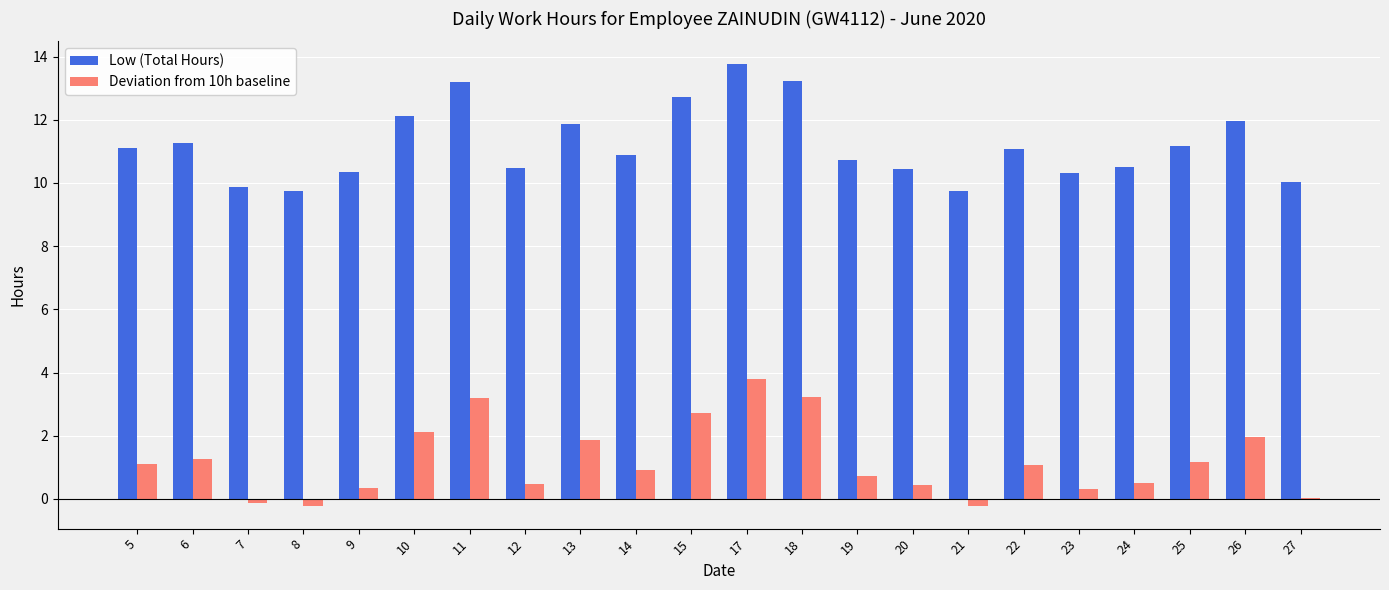

What is the sum of all Deviation from 10h baseline values?

26.6